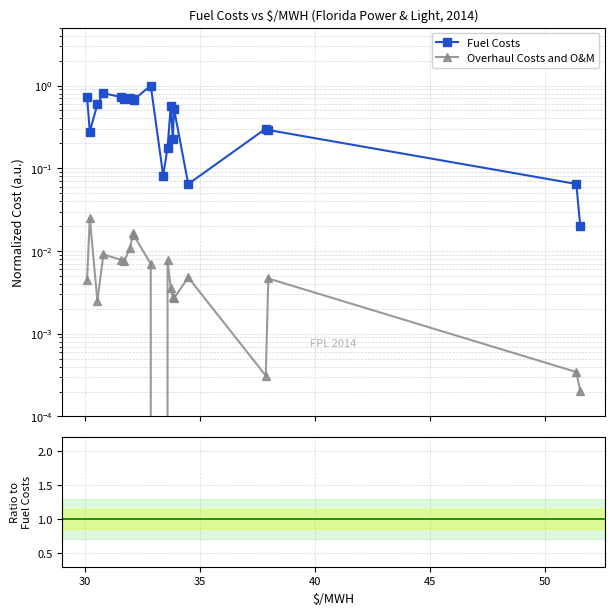

True or false: Ratio and Overhaul Costs and O&M cross at least once.

False